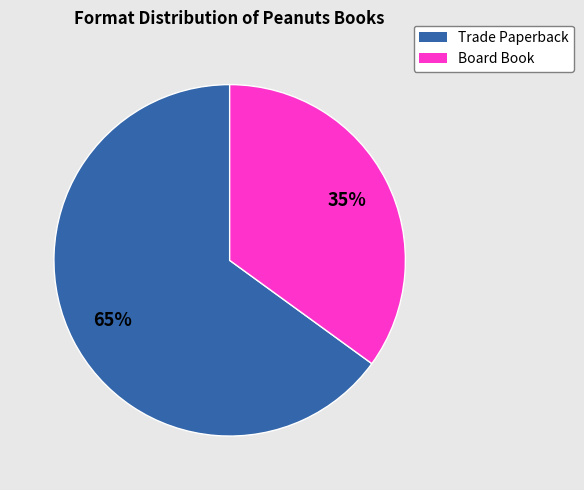

To the nearest percent, what is the average slice percentage?

50%